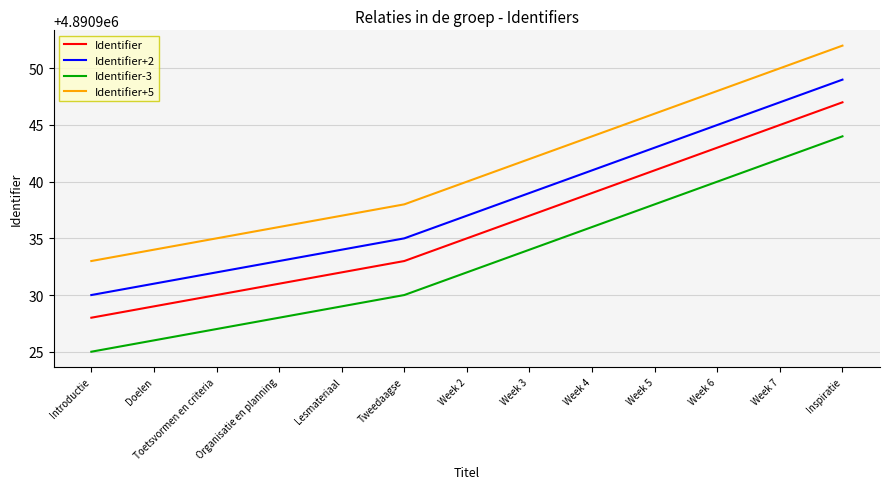

What position from the right is Week 4?

5